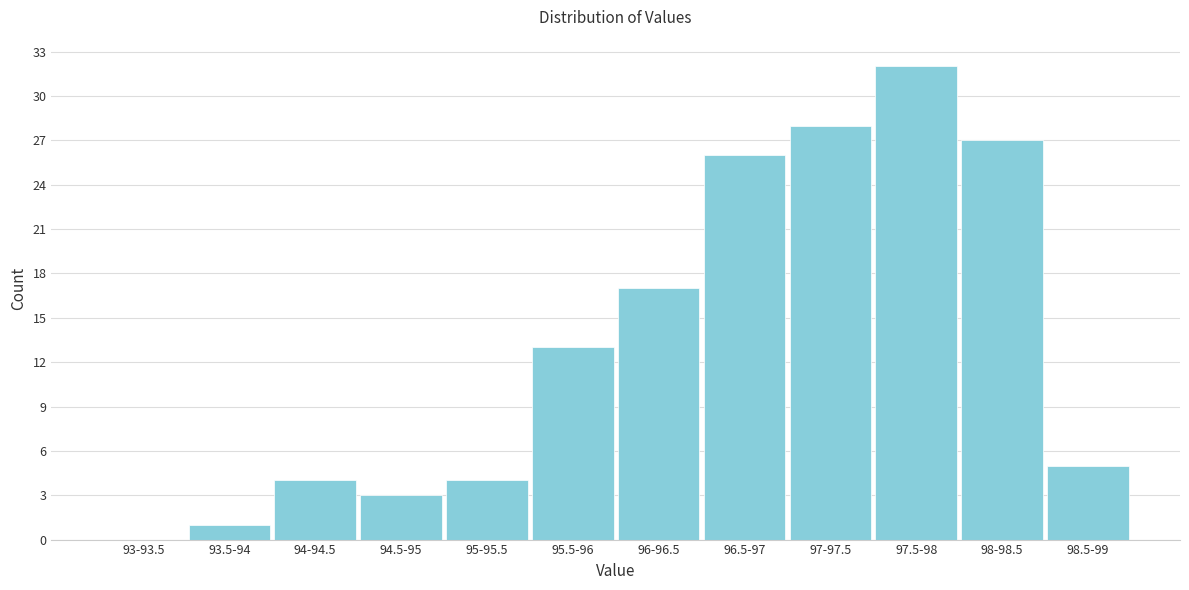

Reading left to right, list all the values displayed in this chart.

93-93.5=0	93.5-94=1	94-94.5=4	94.5-95=3	95-95.5=4	95.5-96=13	96-96.5=17	96.5-97=26	97-97.5=28	97.5-98=32	98-98.5=27	98.5-99=5